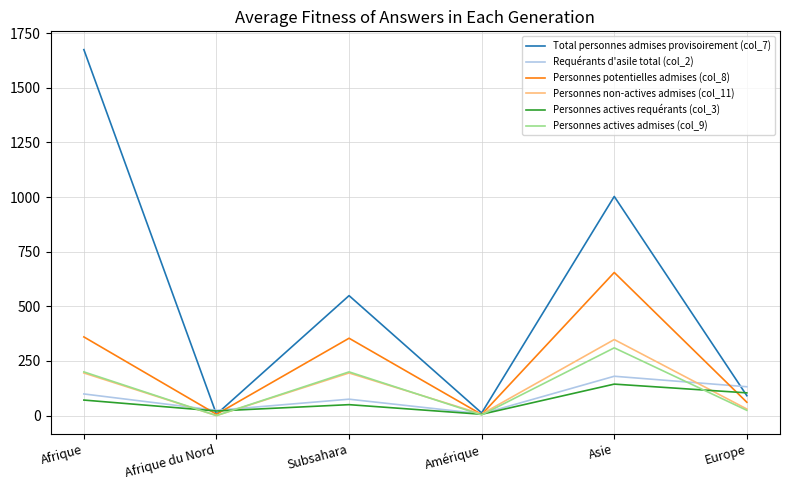

What value does the Requérants d'asile total (col_2) series have at Afrique?

99